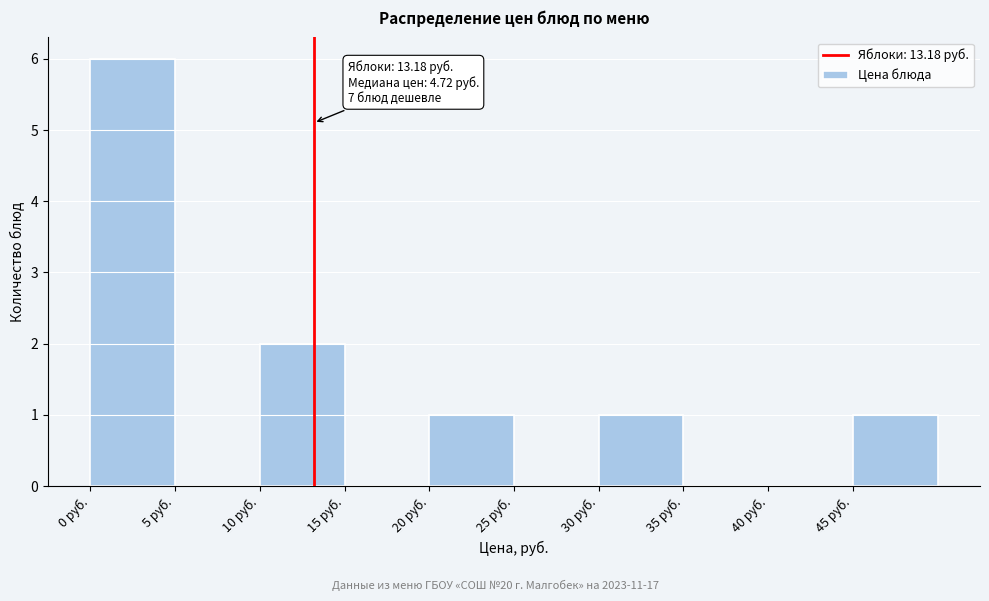

Which range on the x-axis has the tallest bar?

0 to 5